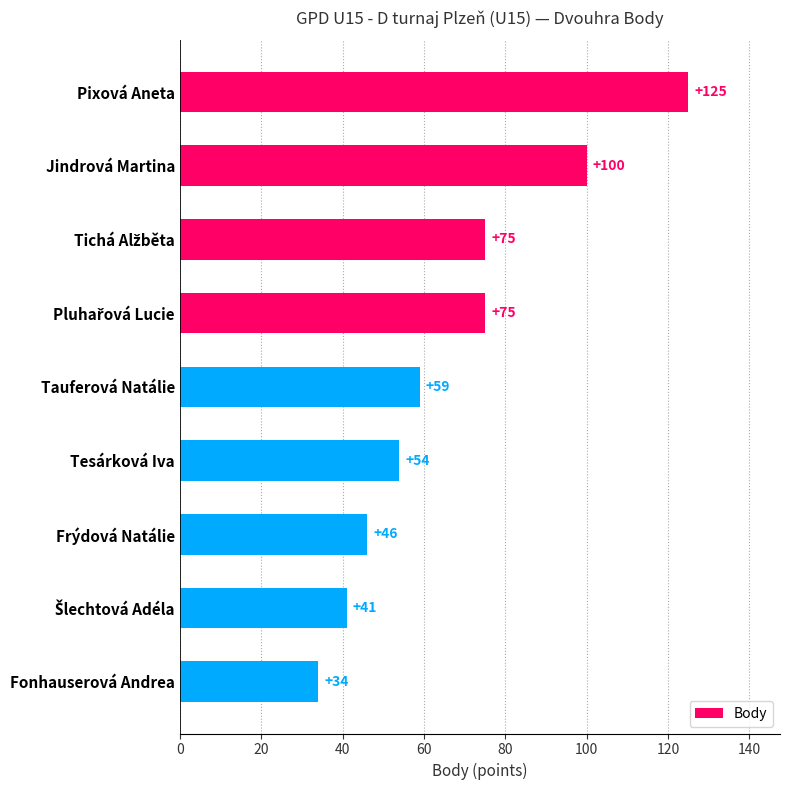

What is the ratio of the value at Pixová Aneta to the value at Tesárková Iva?

2.3